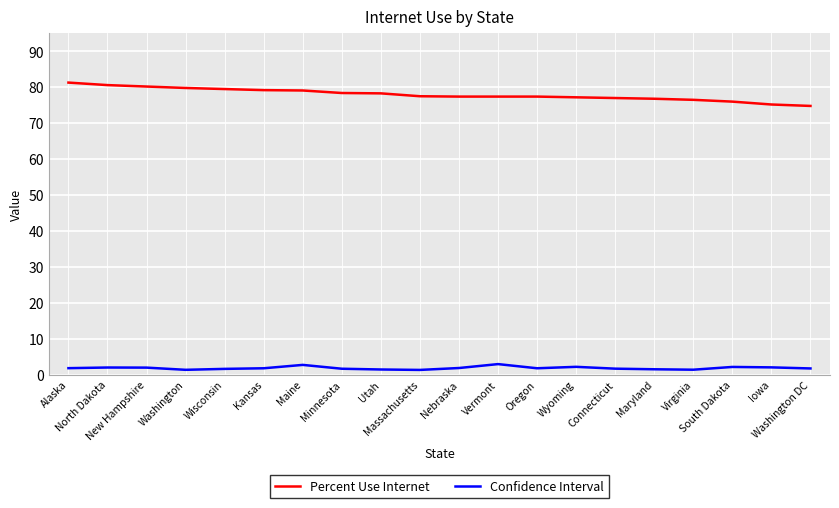

What position from the right is Utah?

12